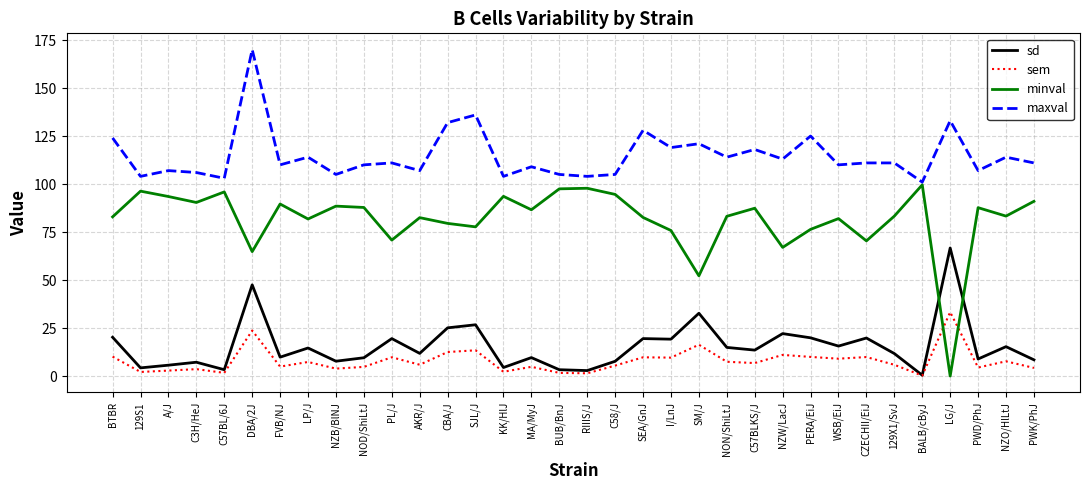

How many lines are shown in the chart?

4